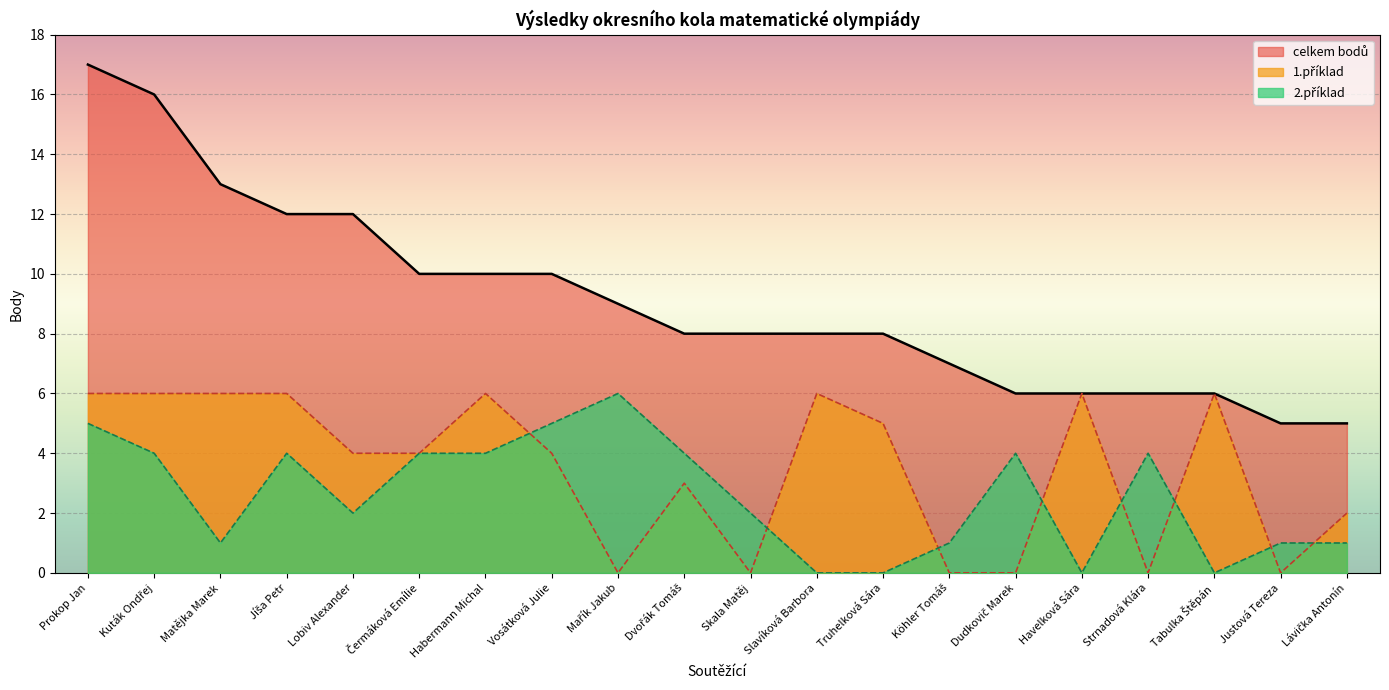

Where is celkem bodů nearest to the value 11?

Jíša Petr